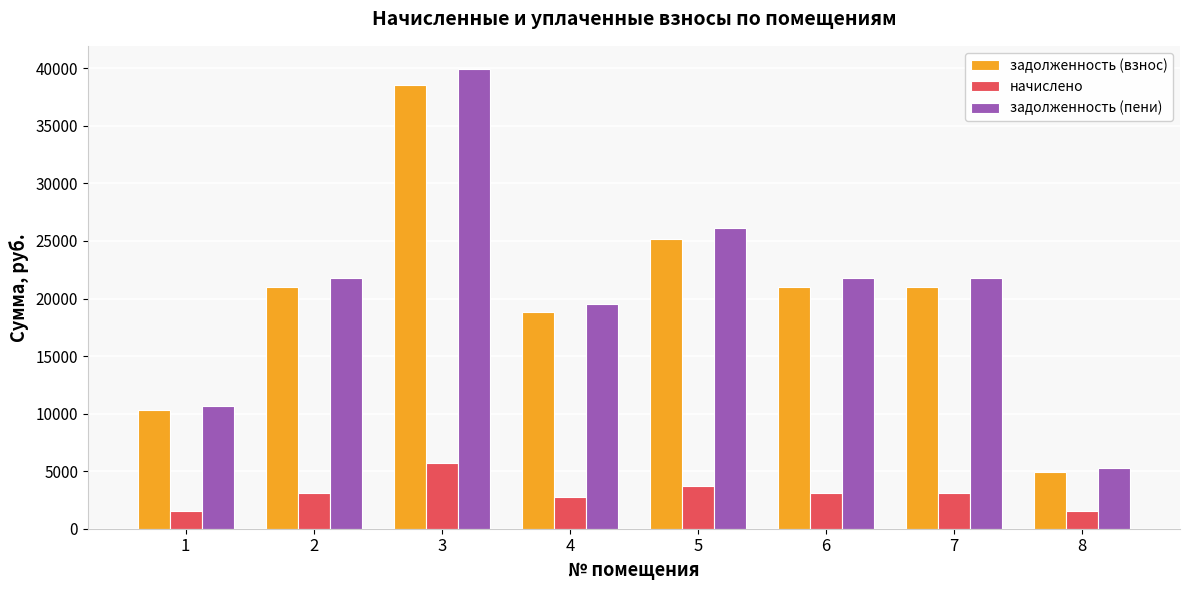

What is the difference between the highest and lowest values at 5?

22413.8